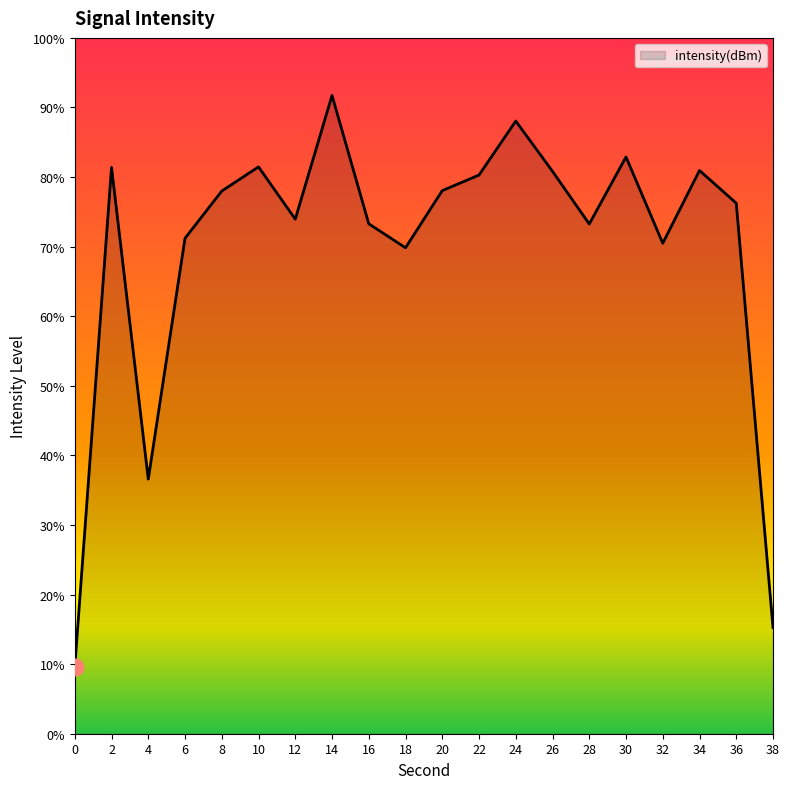

What is the smallest value displayed?

9.6